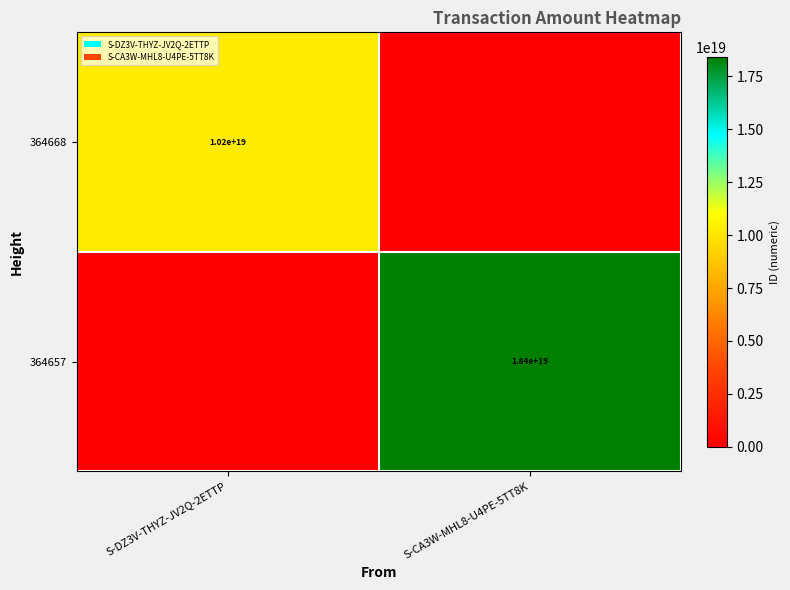

What is the difference between the highest and lowest values at S-CA3W-MHL8-U4PE-5TT8K?

18423800263248891904